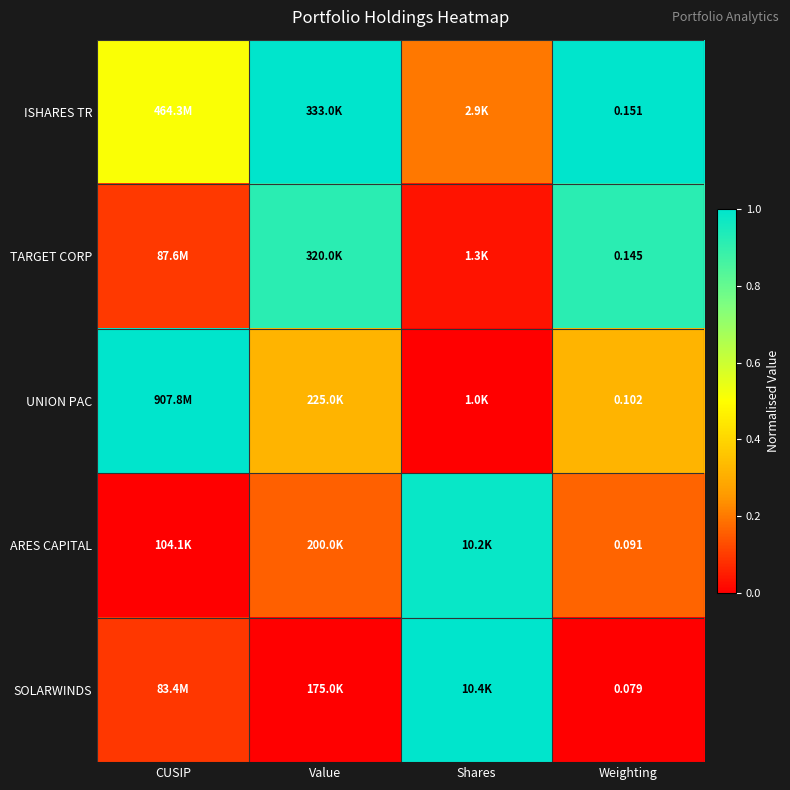

Between Value and Shares, which is larger?

Value